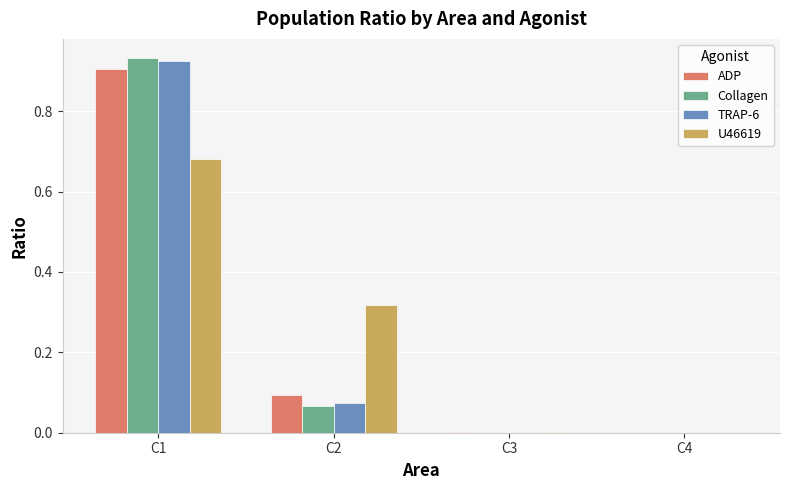

At which category is the sum across all series the highest?

C1